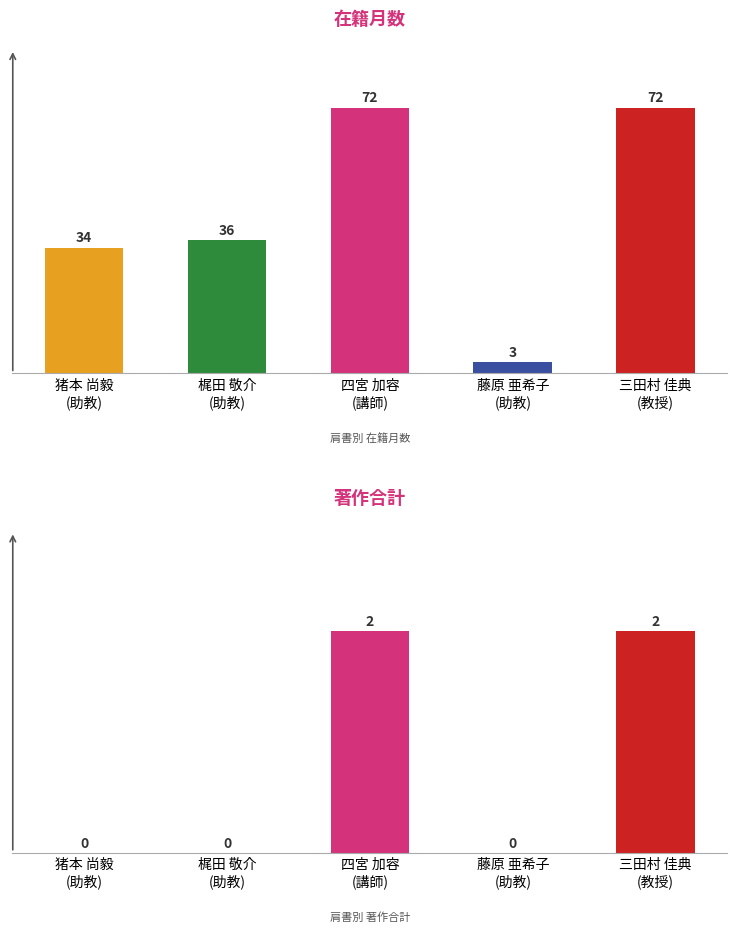

Rank the series at 梶田 敬介
(助教) from lowest to highest value.

著作合計, 在籍月数